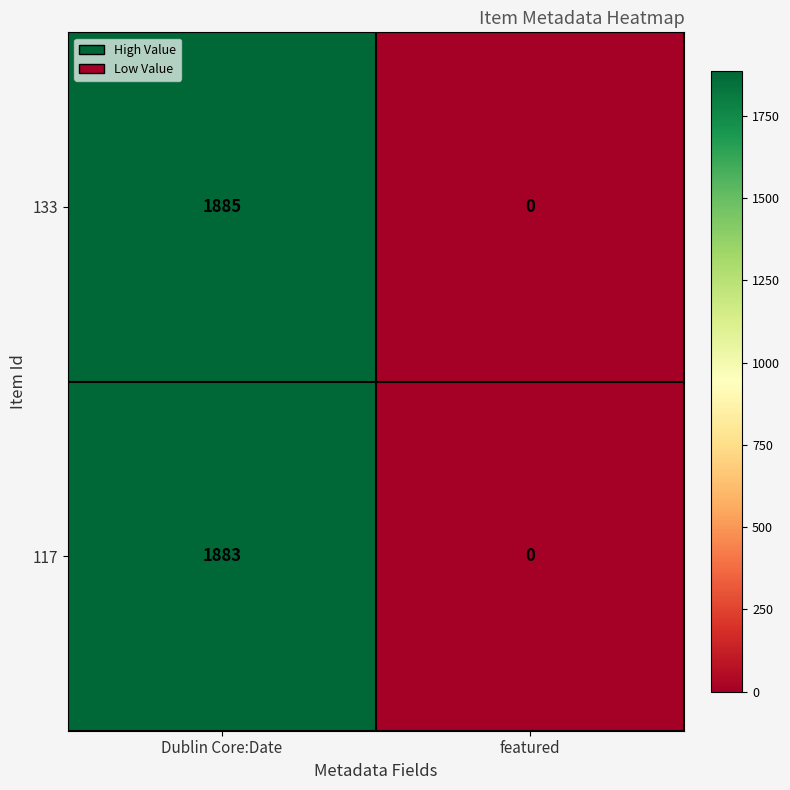

What is the average value of the 117 series?

942